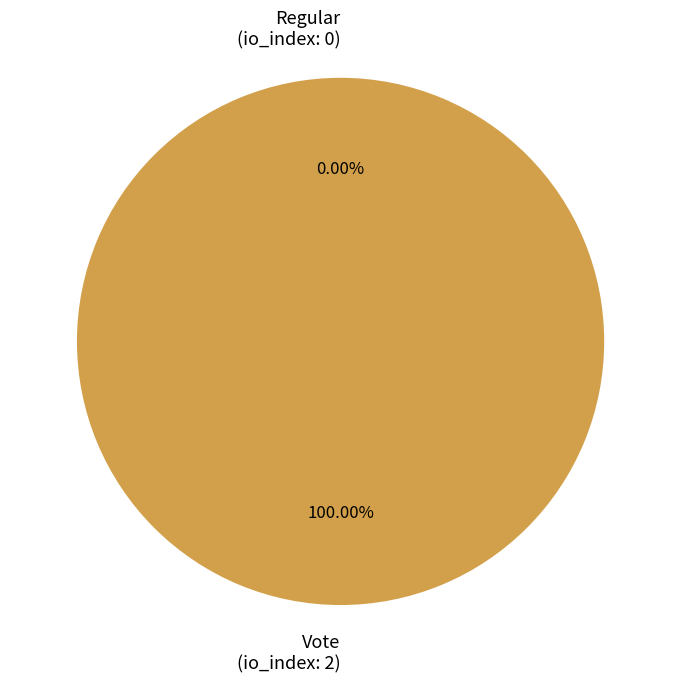

Is there any slice that represents more than half of the pie?

Yes